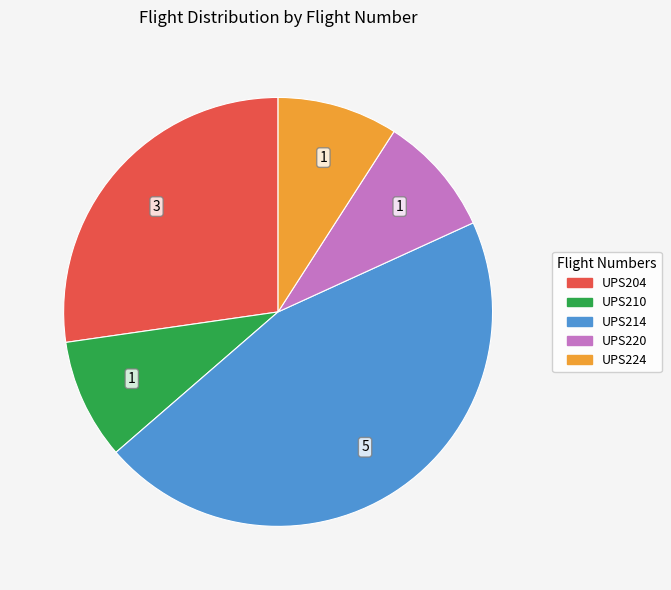

Which has a higher value, UPS204 or UPS214?

UPS214